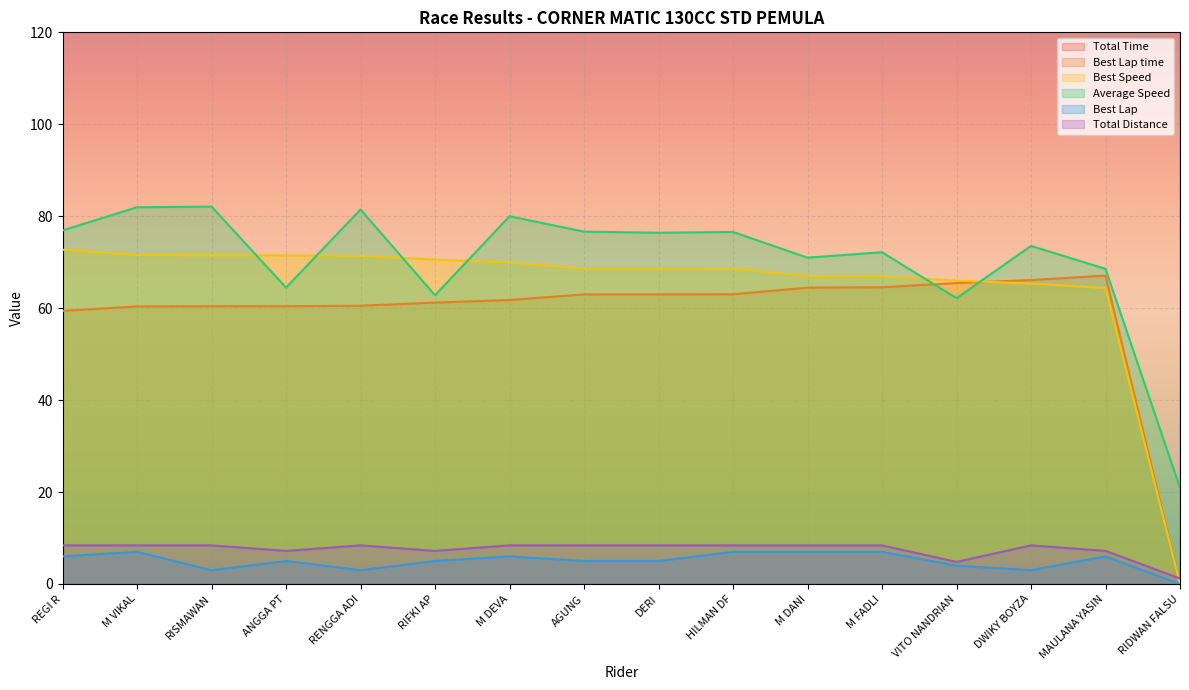

Which has a higher value, RISMAWAN or HILMAN DF?

HILMAN DF